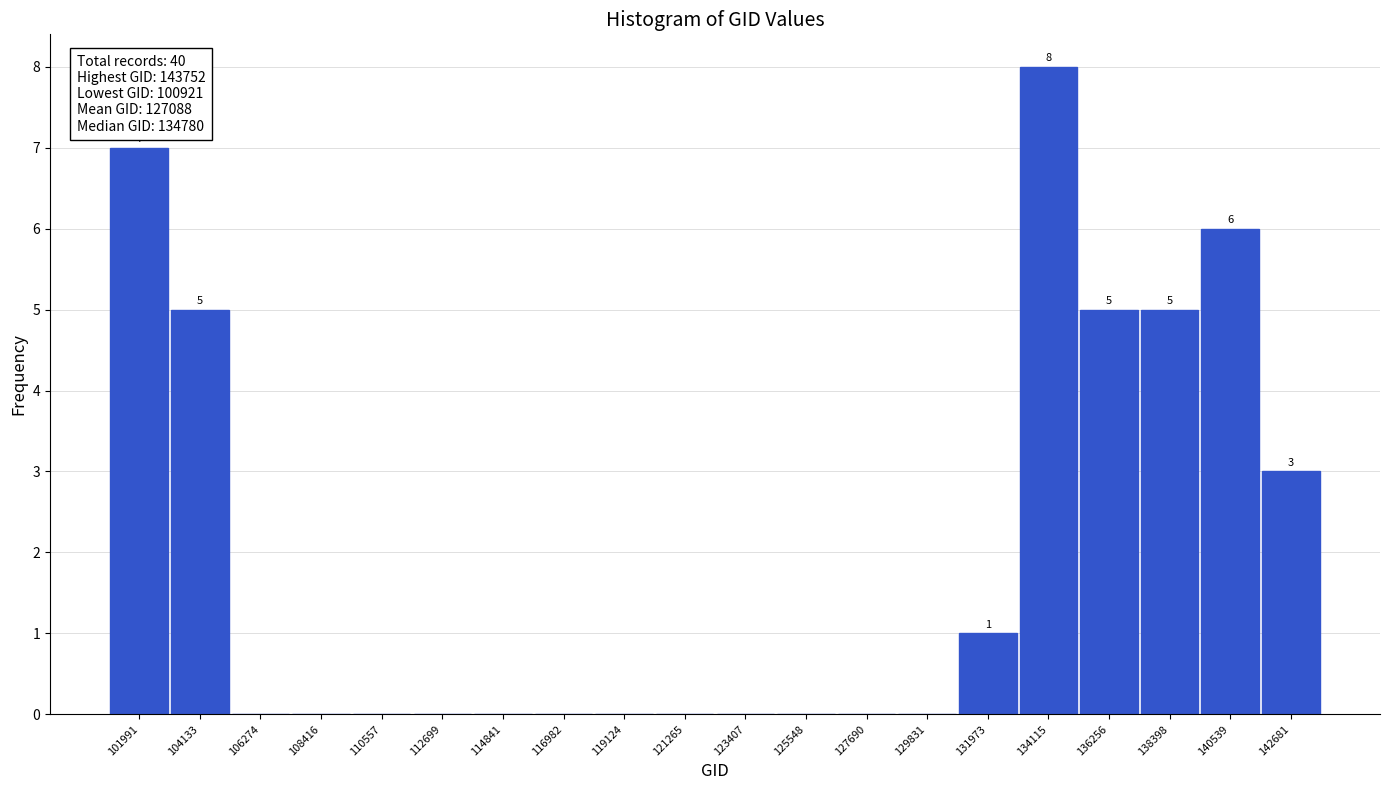

Over which range of the x-axis is the bar tallest?

133000 to 135000